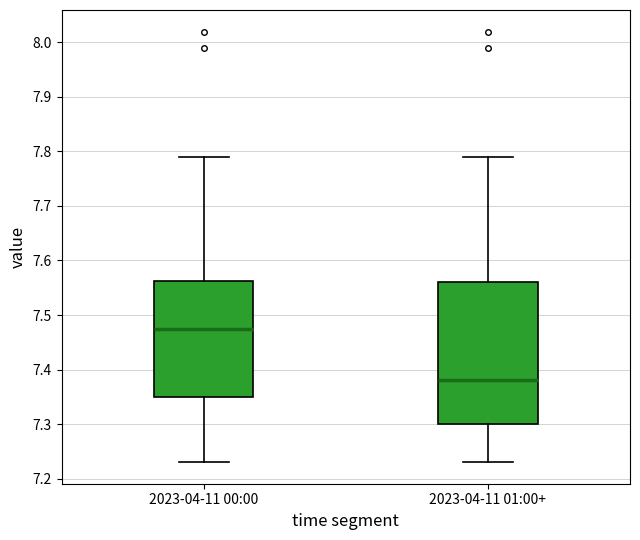

Which box has the highest median line?

2023-04-11 00:00